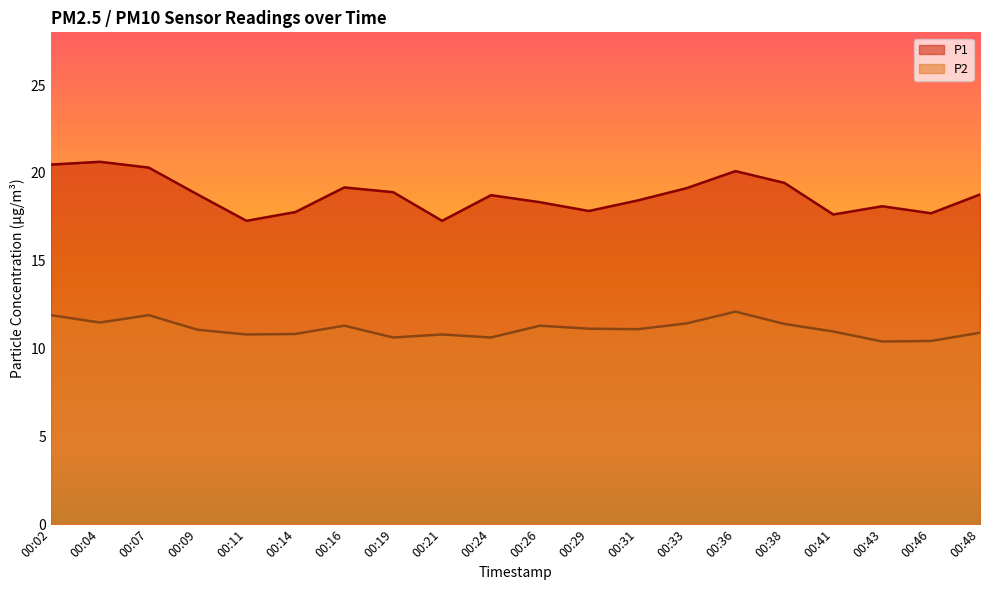

What is the difference between the P2 values at 00:14 and 00:07?

1.1